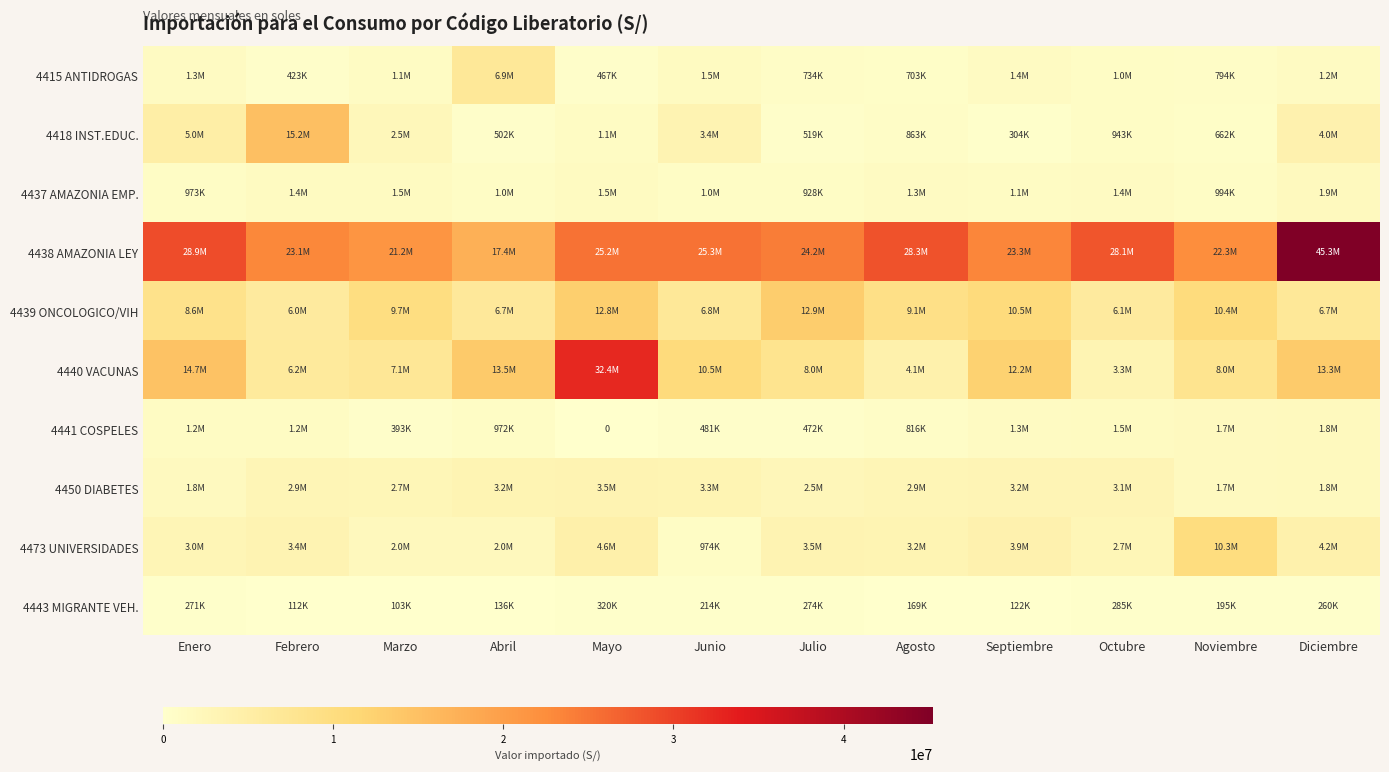

How many data points does each series have?

12